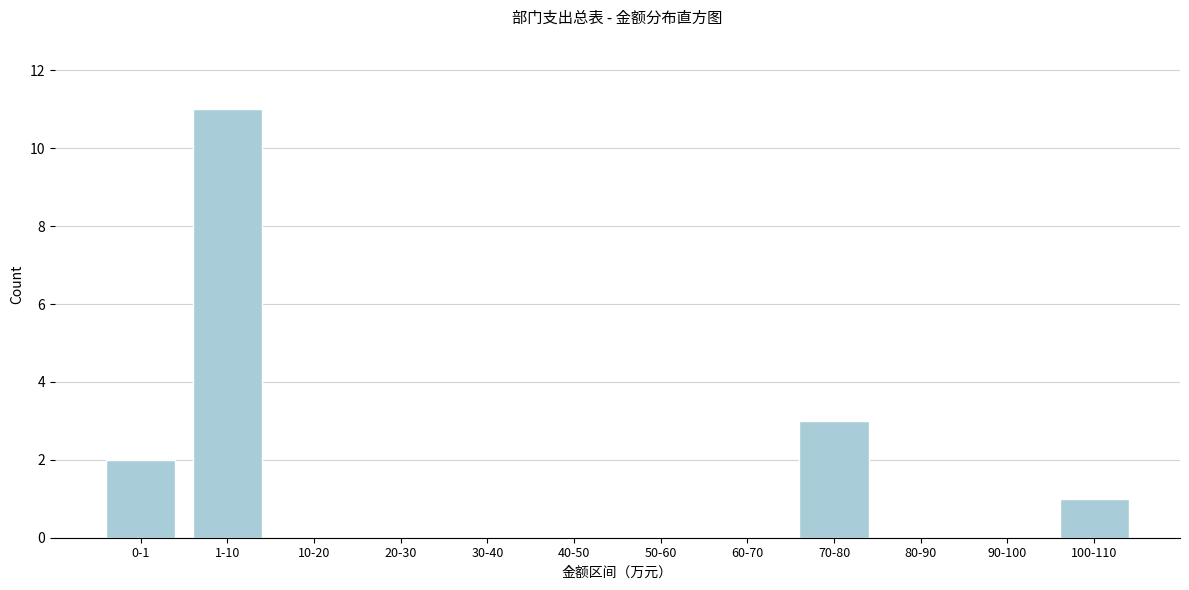

Reading right to left, transcribe all the data shown in this chart.

100-110=1	90-100=0	80-90=0	70-80=3	60-70=0	50-60=0	40-50=0	30-40=0	20-30=0	10-20=0	1-10=11	0-1=2